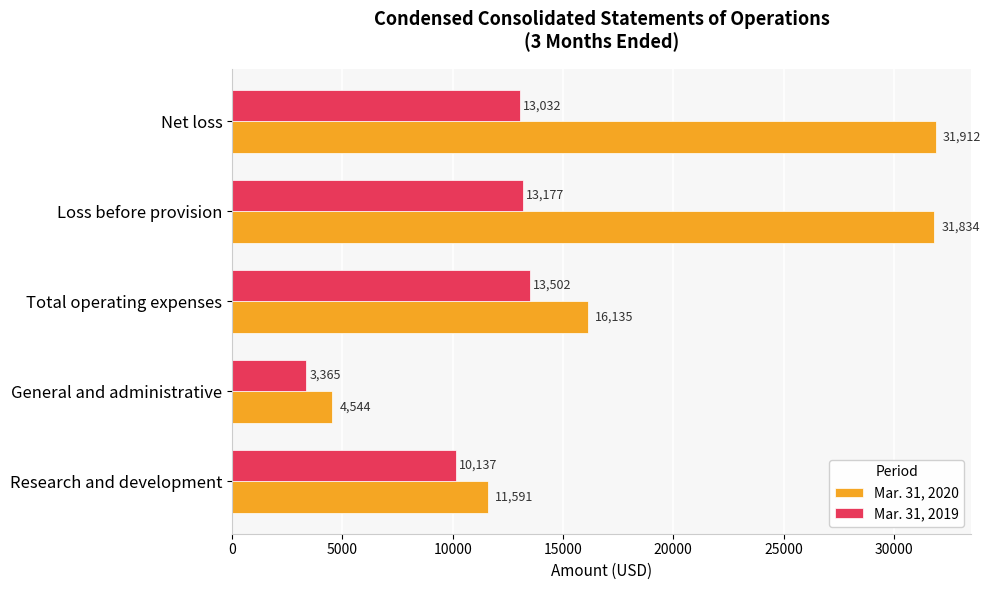

True or false: Mar. 31, 2019 has a value of 4628 at Total operating expenses.

False